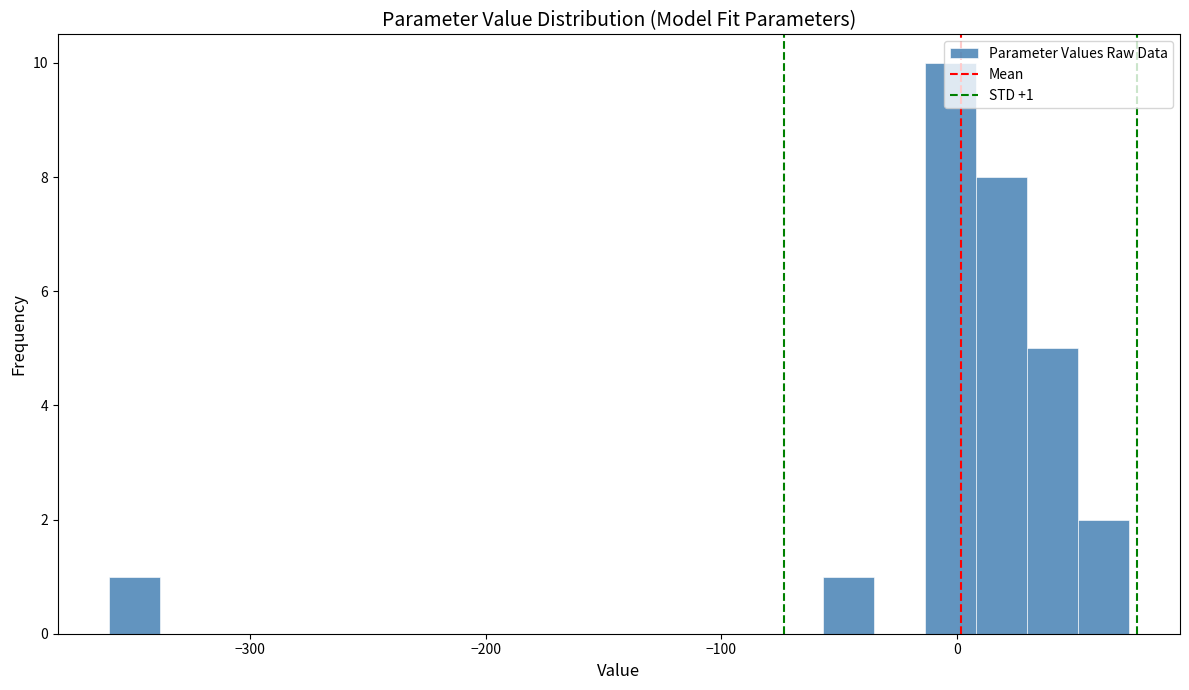

Read against the x-axis, roughly where is the centre of the tallest bar?

0